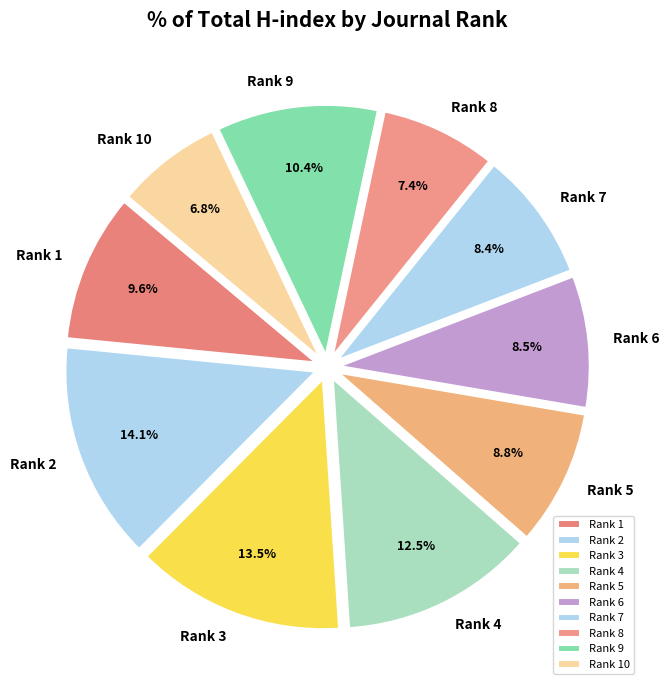

How many slices are in this pie chart?

10